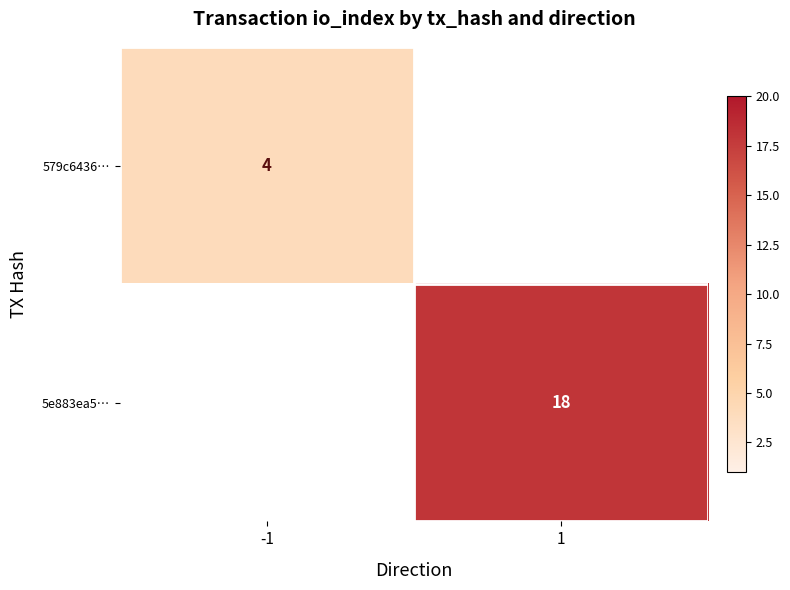

True or false: 5e883ea5… has a value of 5 at 1.

False